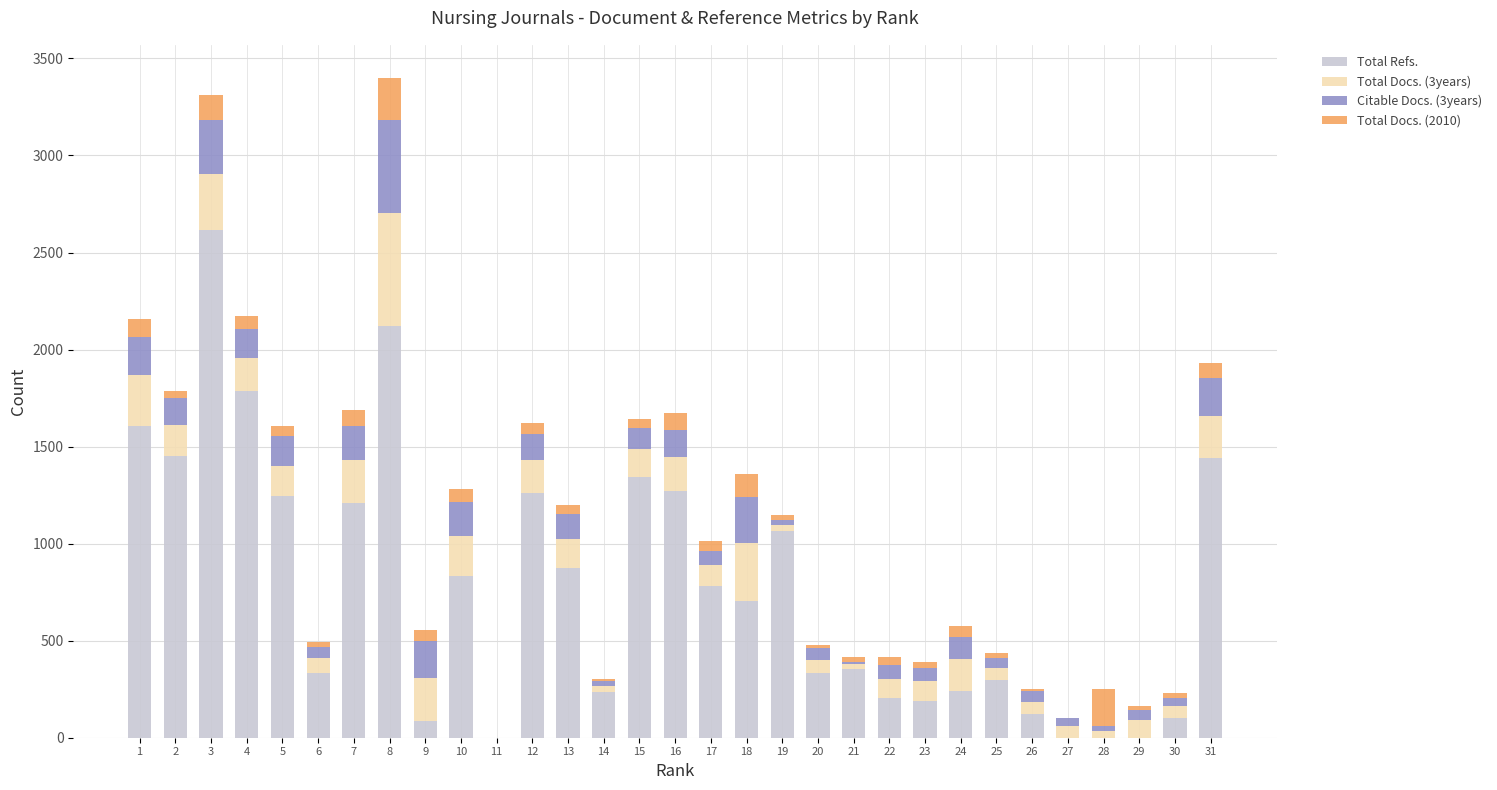

The value of Total Refs. at 22 is 207. True or false?

True